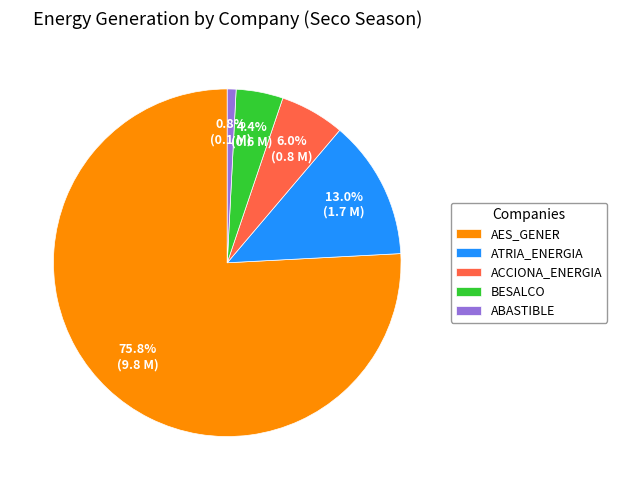

What is the largest slice in the pie chart?

AES_GENER